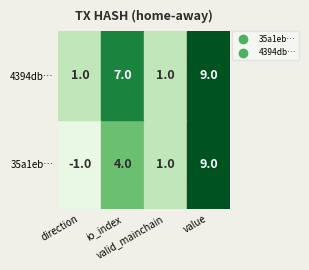

Where does the 35a1eb318ea749578d8752db0ffbd4940fbad7f series first go above 4?

value